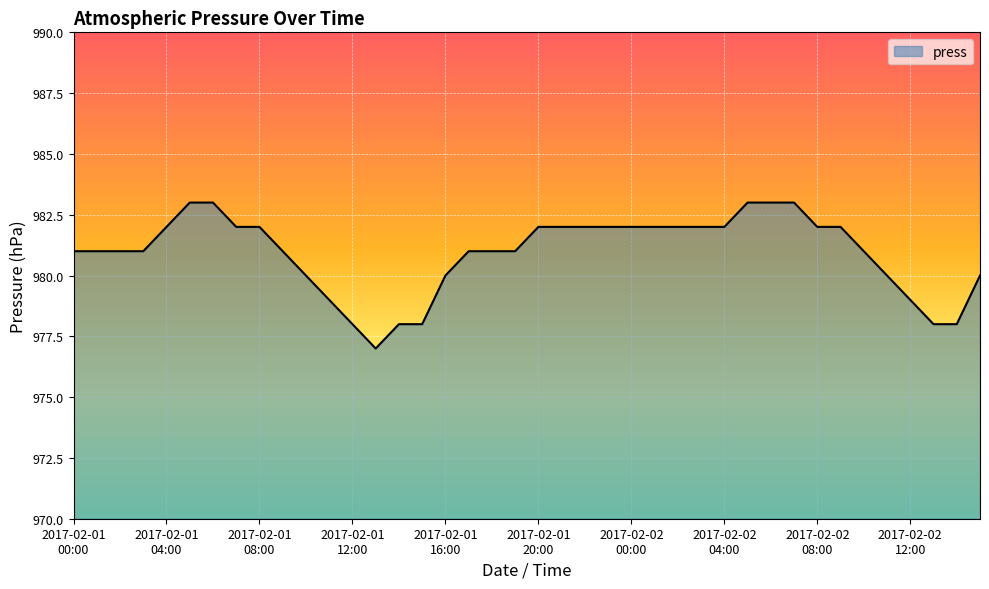

What is the maximum value shown in the chart?

983